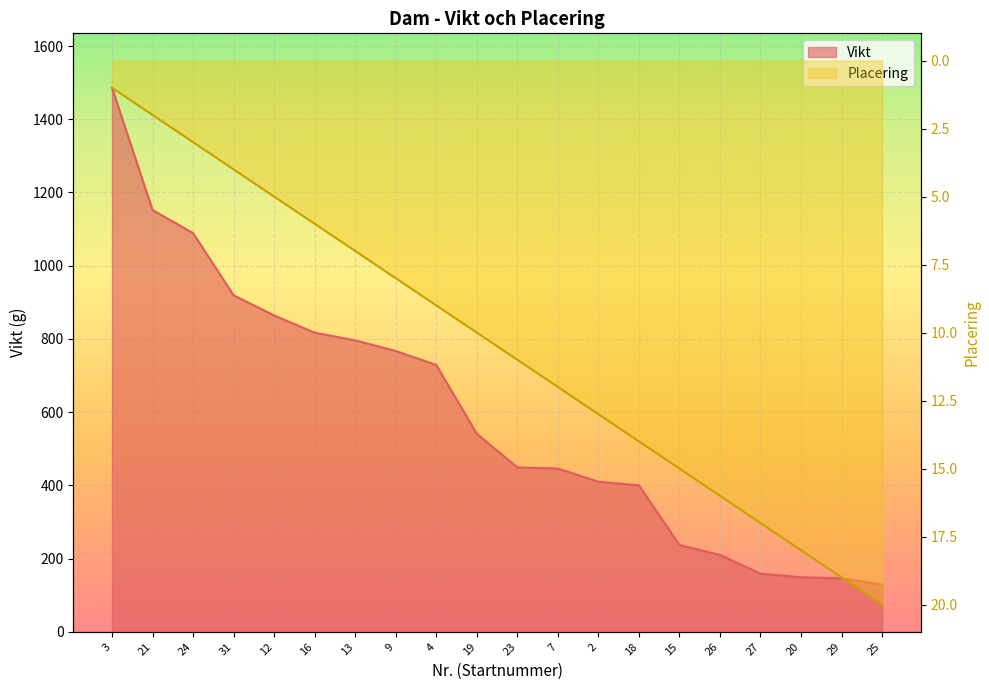

Is the value of Placering at 12 greater than the value of Vikt at 27?

No